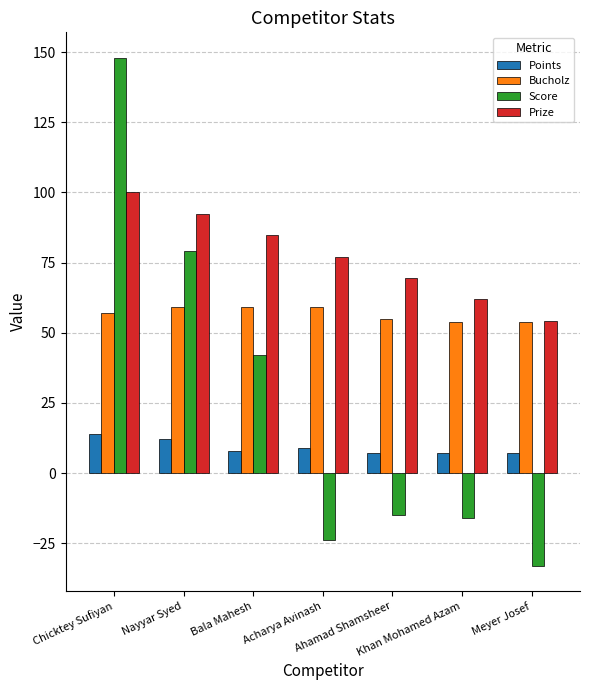

What is the minimum value for Bucholz?

54.0